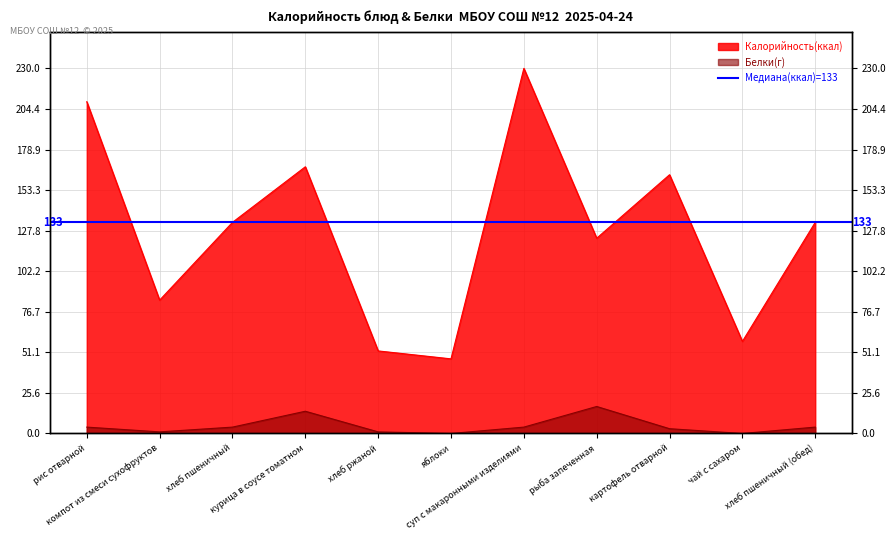

Between рис отварной and хлеб ржаной, which series saw the biggest shift?

Калорийность